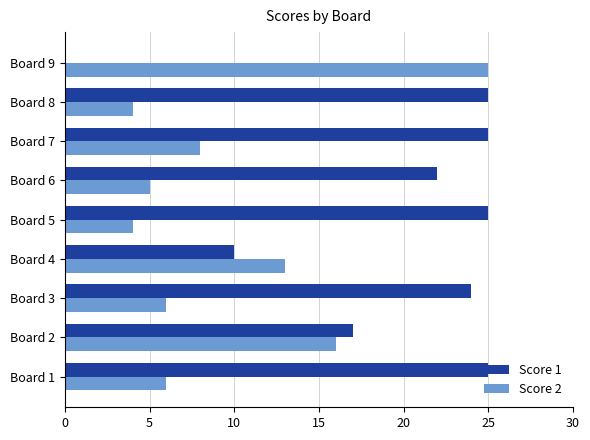

Which series changed the most between Board 7 and Board 8?

Score 2